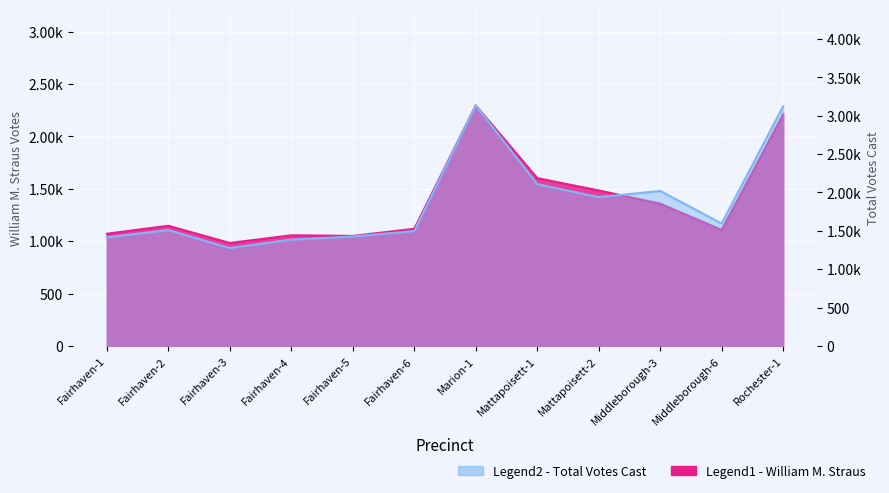

Which has a higher value, Fairhaven-1 or Marion-1?

Marion-1